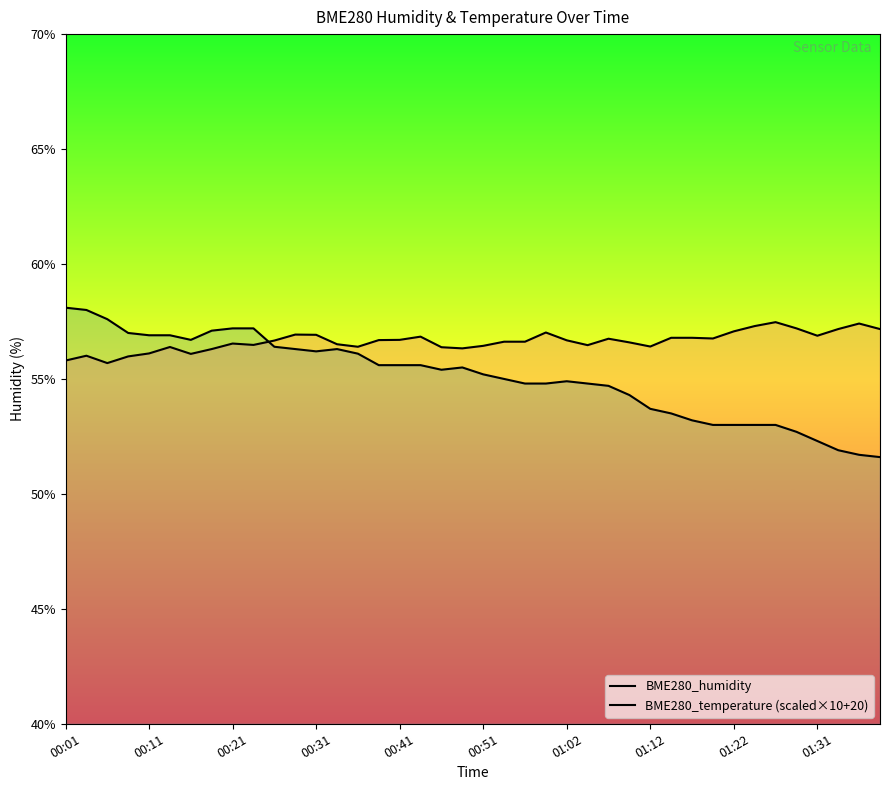

How many values in the BME280_humidity series are below 56?

3